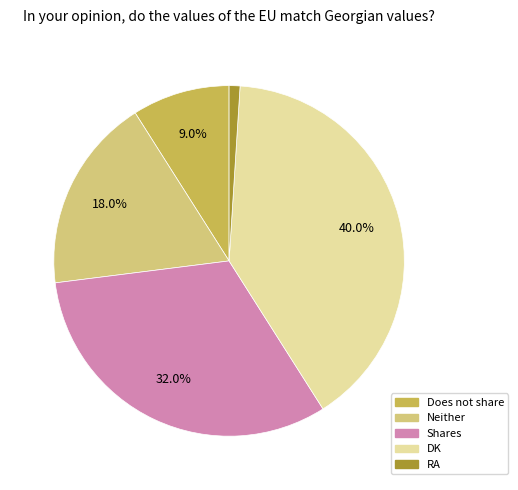

To the nearest percent, what is the average slice percentage?

20%